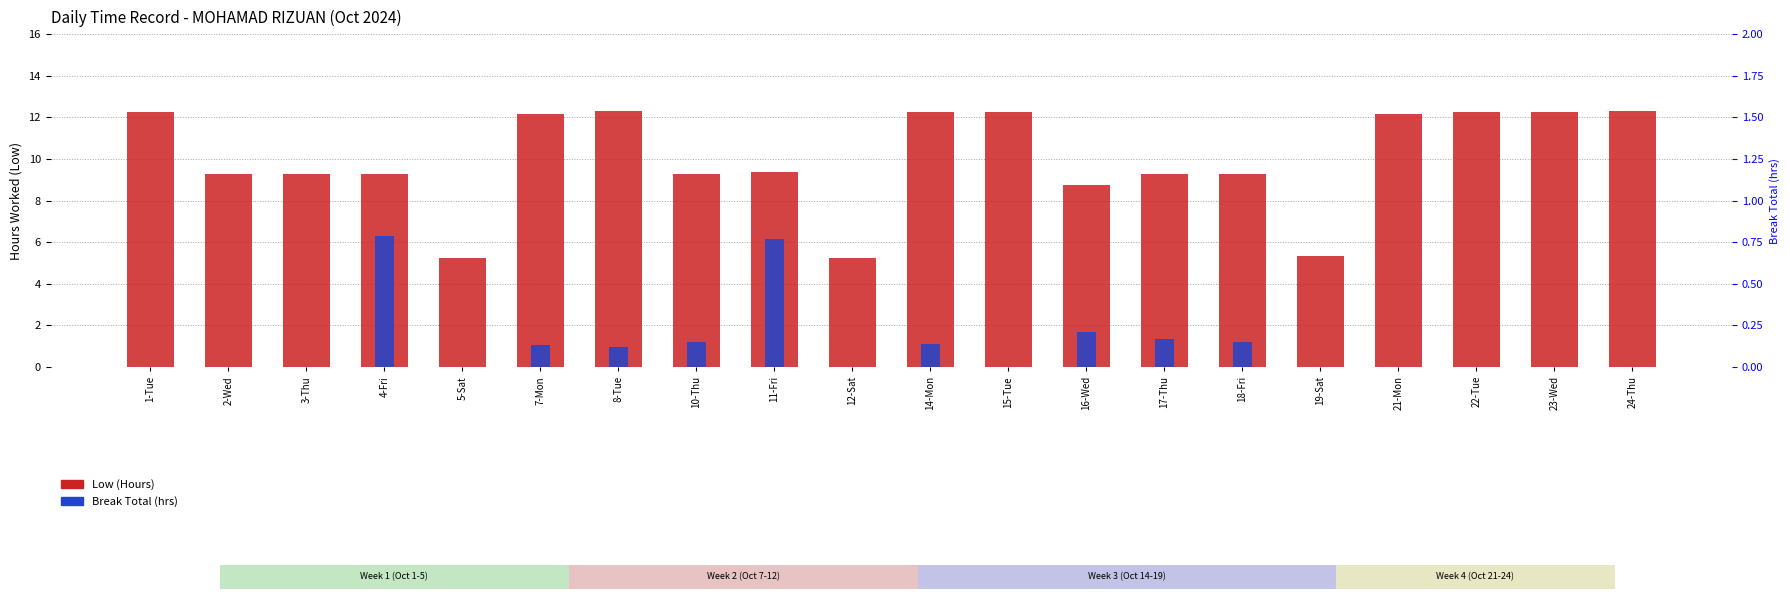

At 19-Sat, list the series in order from smallest to largest.

Break Total (hrs), Low (Hours)